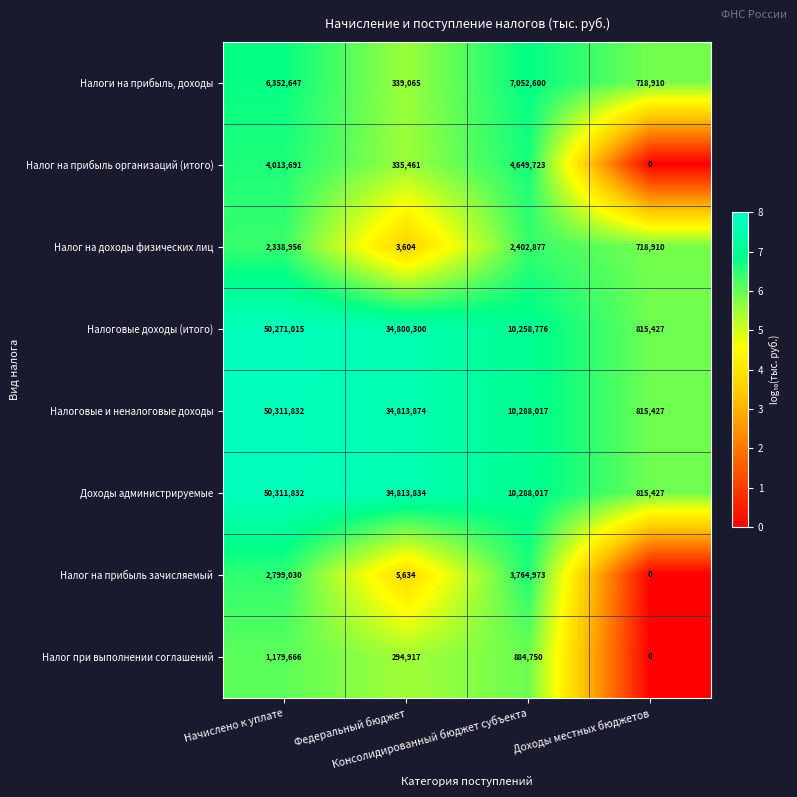

At which category is the sum across all series the highest?

Начислено к уплате